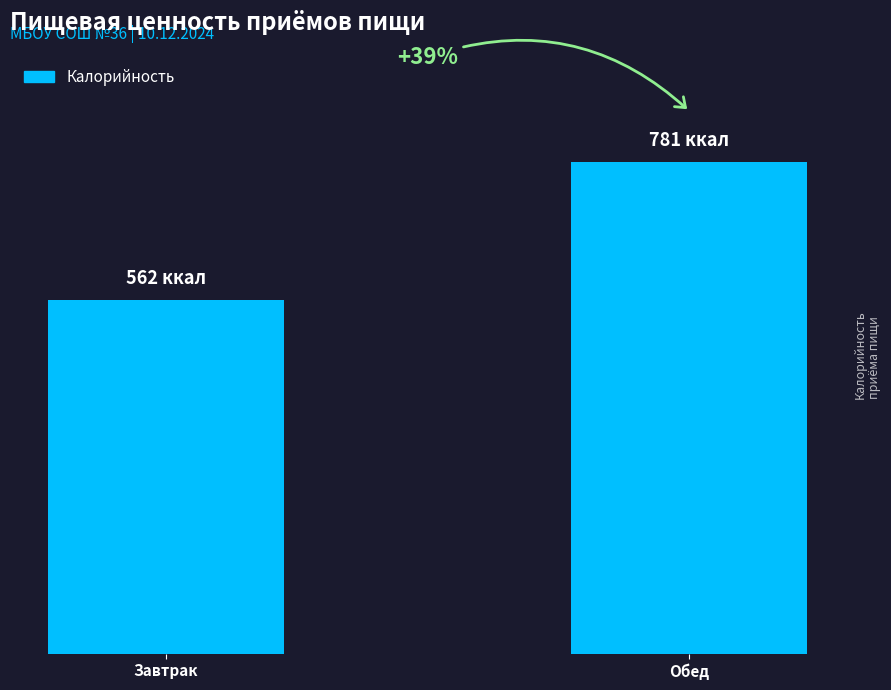

What is the value of the 1st bar from the left?

562